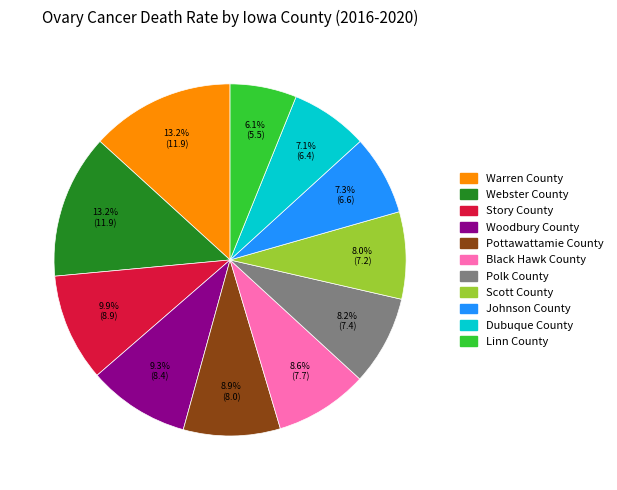

The Black Hawk County slice represents 1% of the pie. True or false?

False